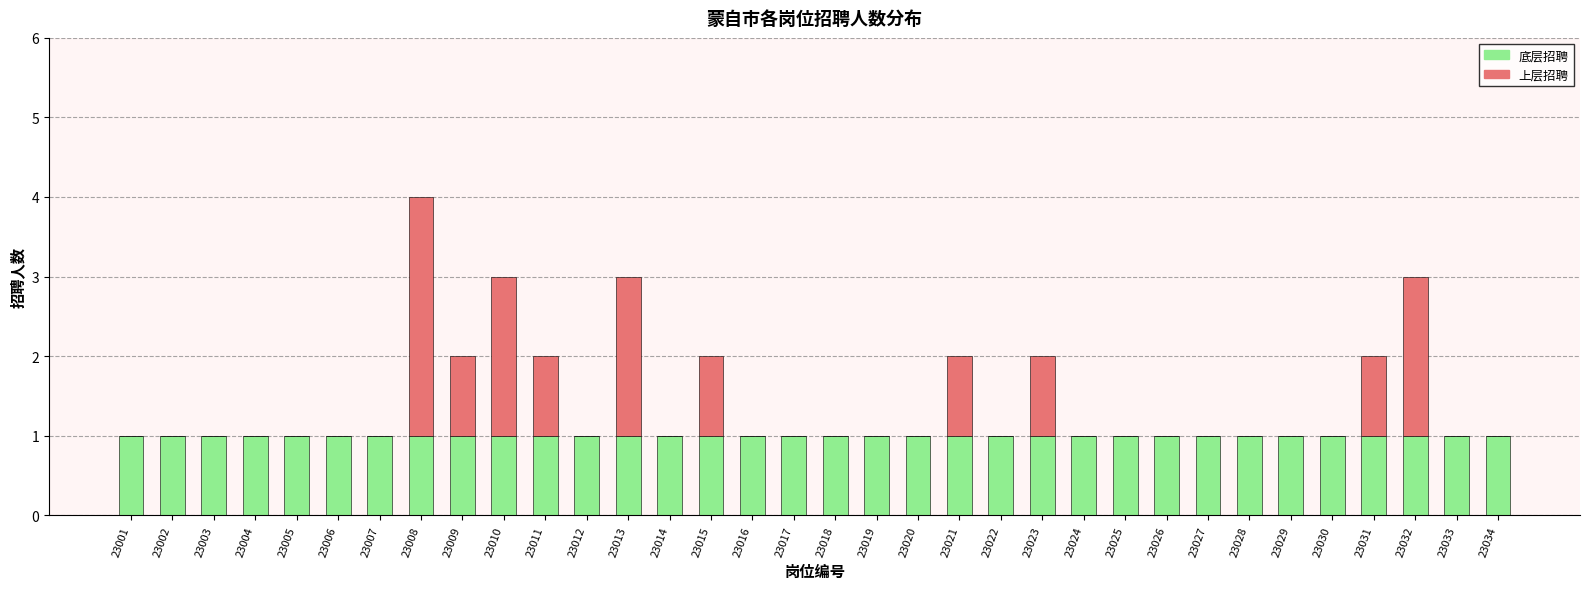

True or false: 底层招聘 has a value of 1 at 23017.

True